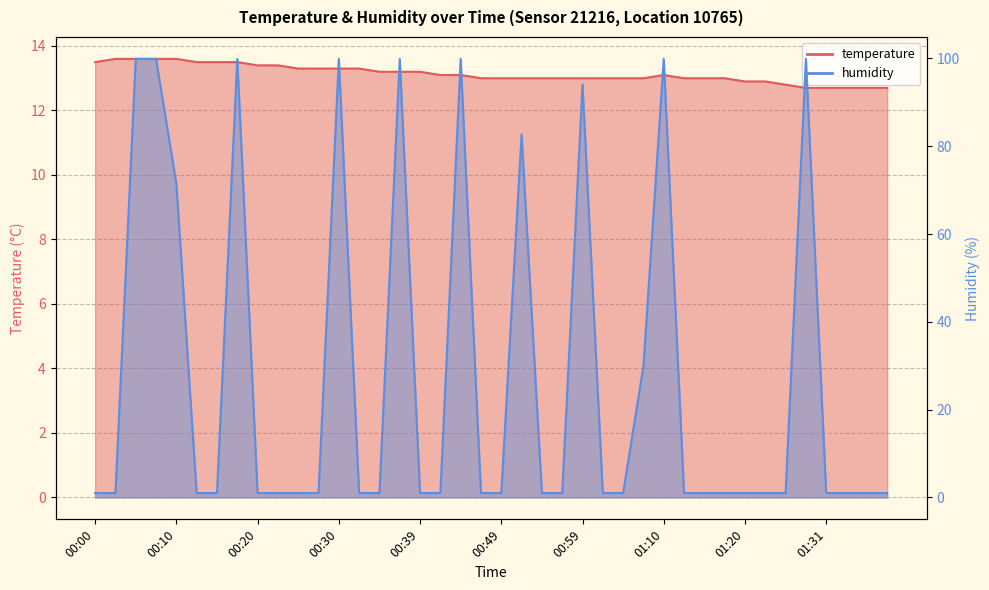

What is the difference between the second highest and second lowest values in the temperature series?

0.9